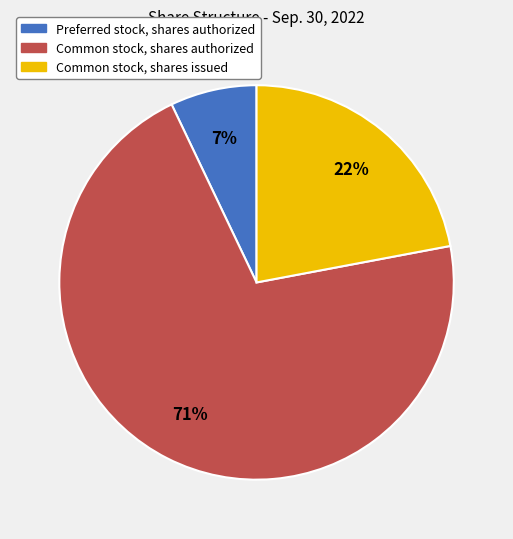

What is the smallest slice in the pie chart?

Preferred stock, shares authorized